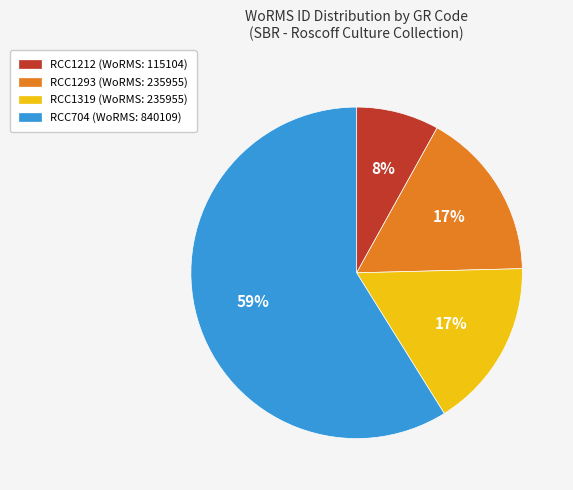

What percentage is the RCC1319 slice, to the nearest percent?

17%